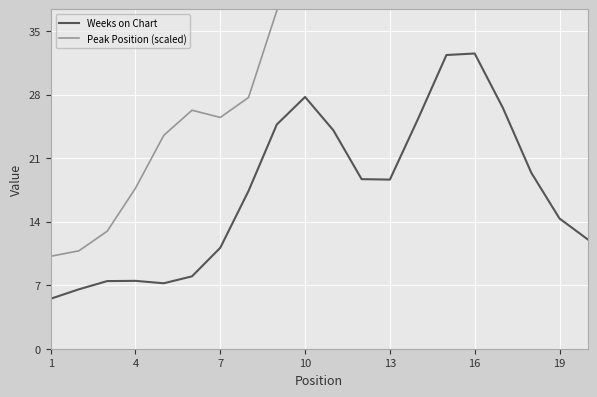

Is this an area chart (filled region under the line)?

No